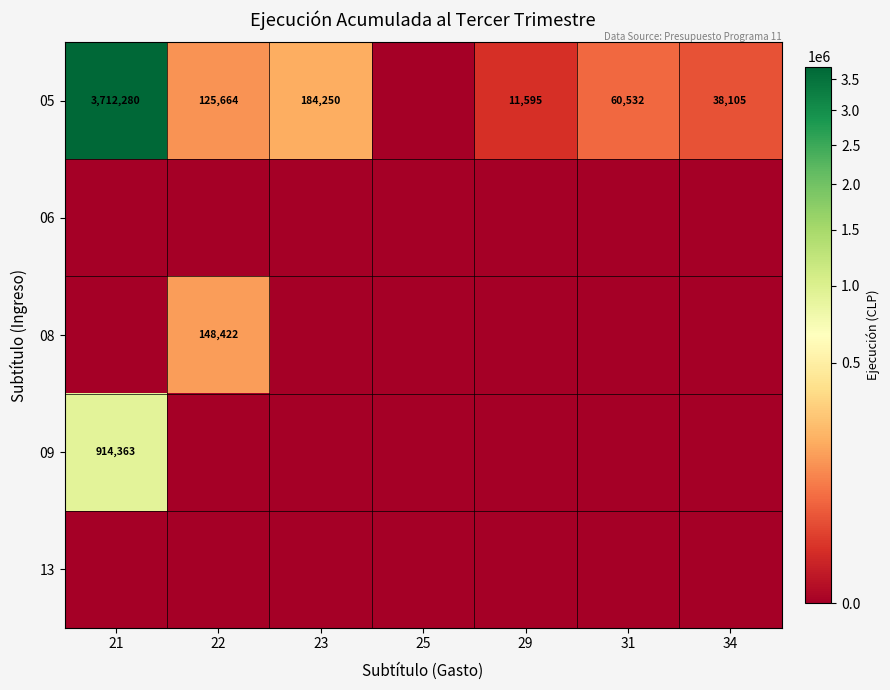

What is the difference between the 05 values at 23 and 22?

58586